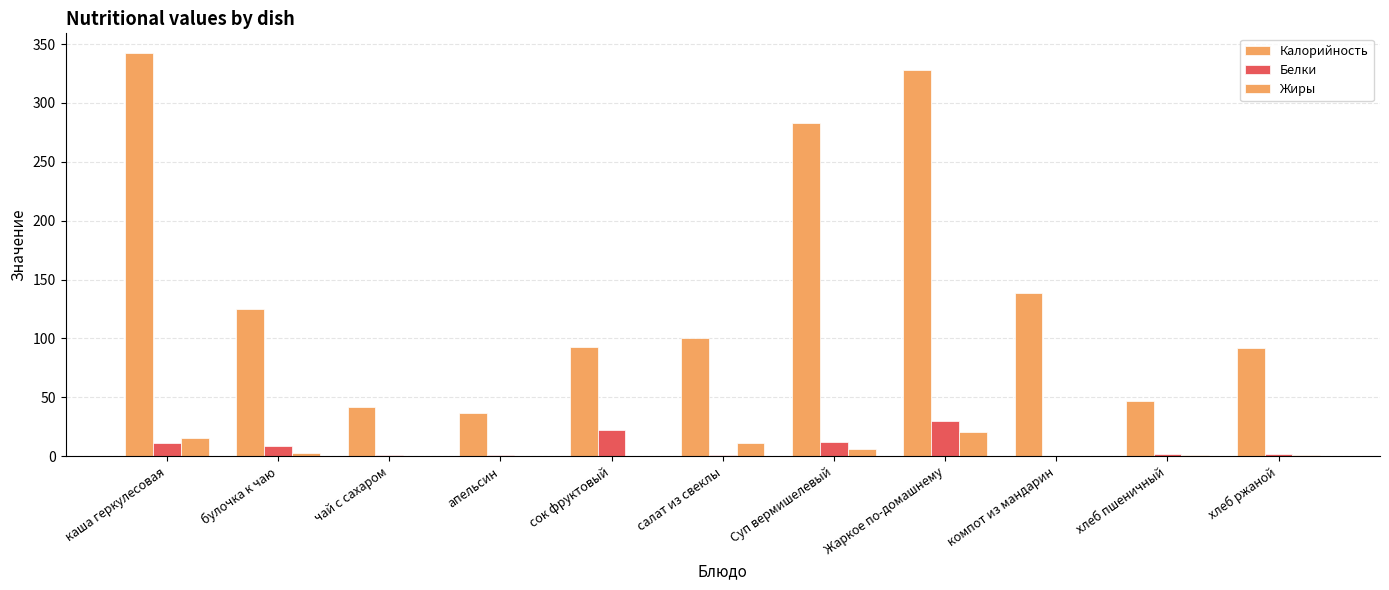

List the labels in order of Белки value, smallest first.

компот из мандарин, чай с сахаром, апельсин, салат из свеклы, хлеб пшеничный, хлеб ржаной, булочка к чаю, каша геркулесовая, Суп вермишелевый, сок фруктовый, Жаркое по-домашнему